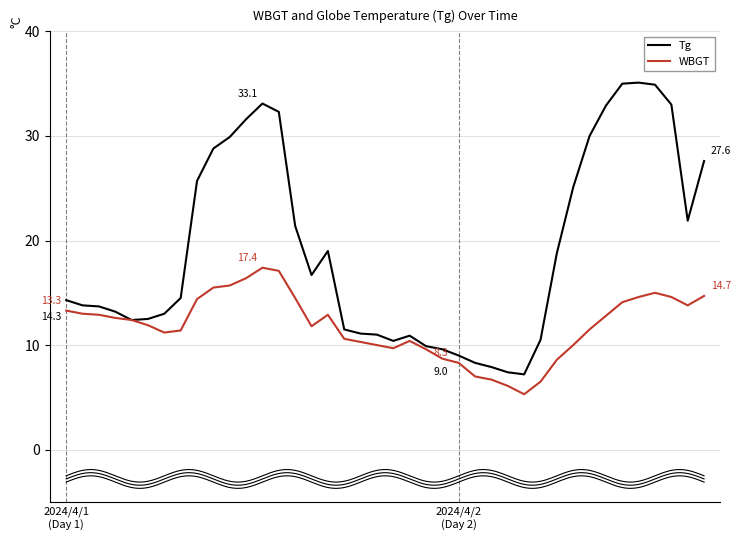

True or false: Tg and WBGT cross at least once.

False